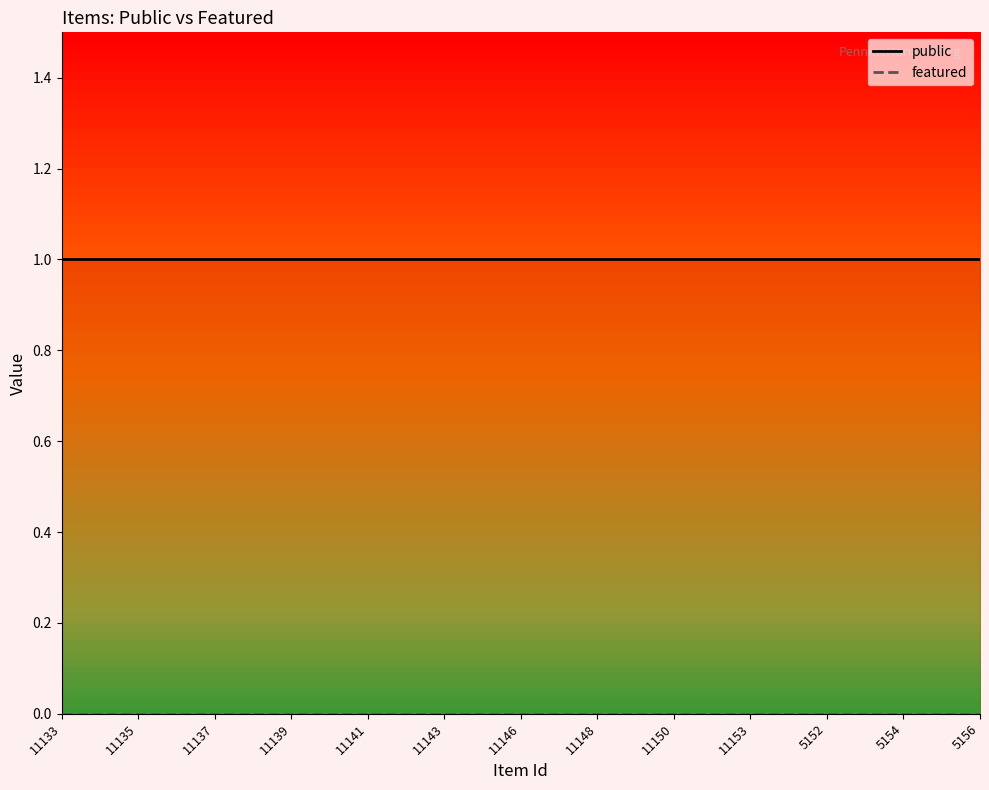

True or false: public and featured intersect in this chart.

False